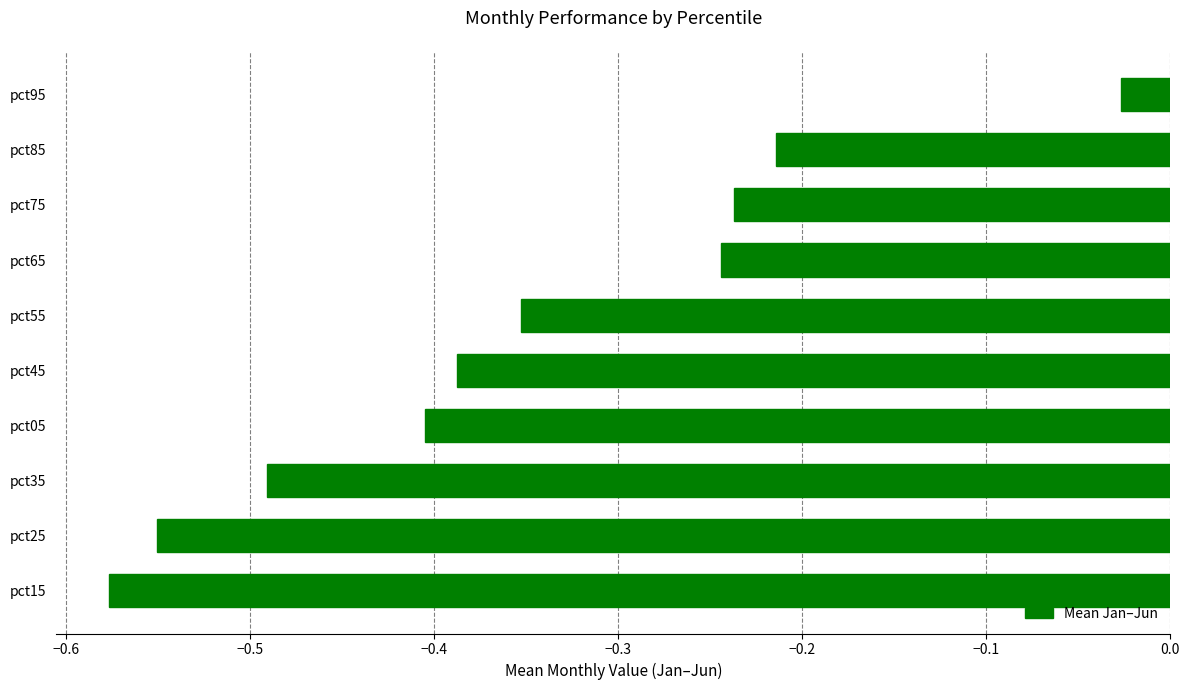

Is it true that the value at pct85 is -0.3?

False